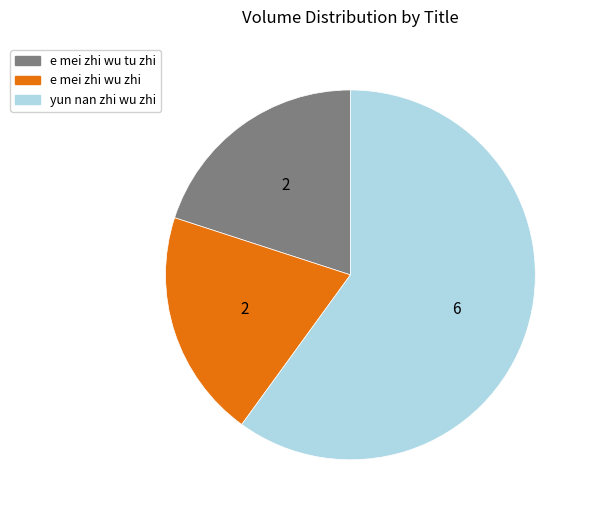

Is there a majority slice in this chart?

Yes